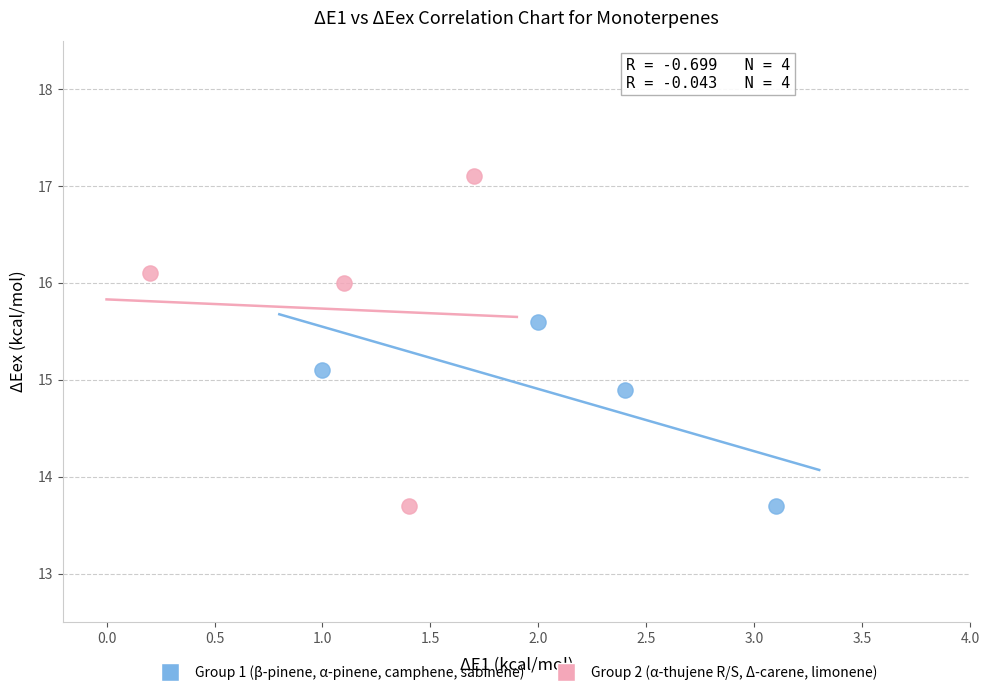

Which series reaches the maximum Y coordinate?

Group 2 (α-thujene R/S, Δ-carene, limonene)